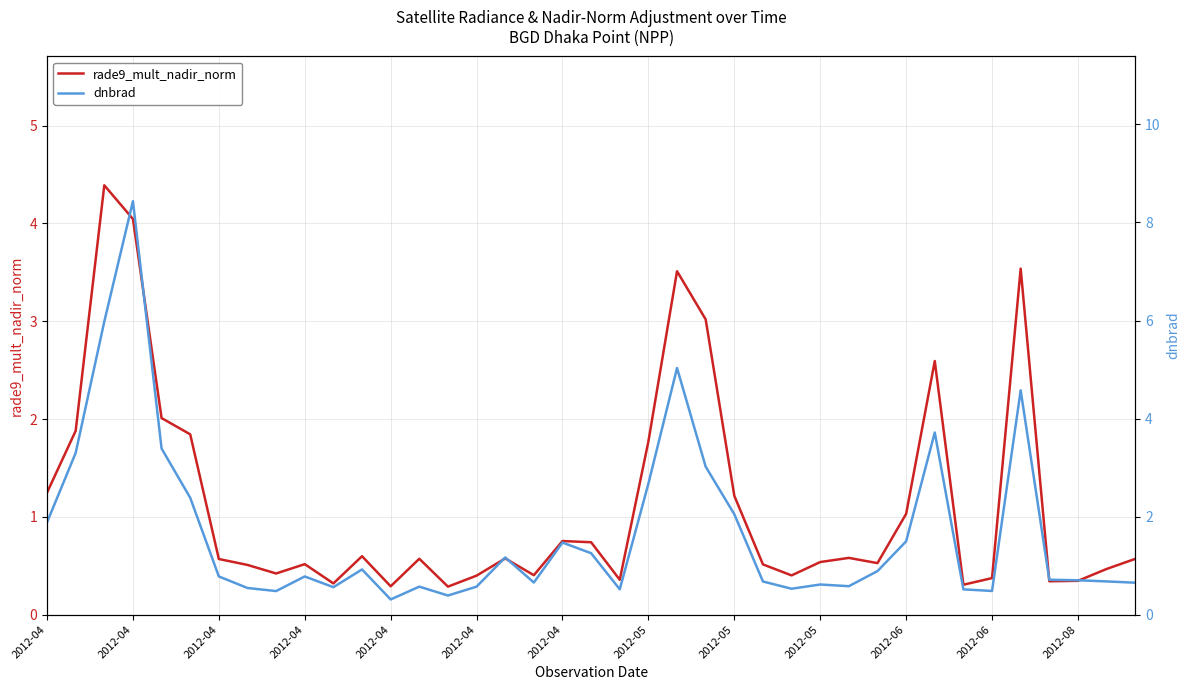

Between 2012-06 and 19, which series saw the biggest shift?

dnbrad